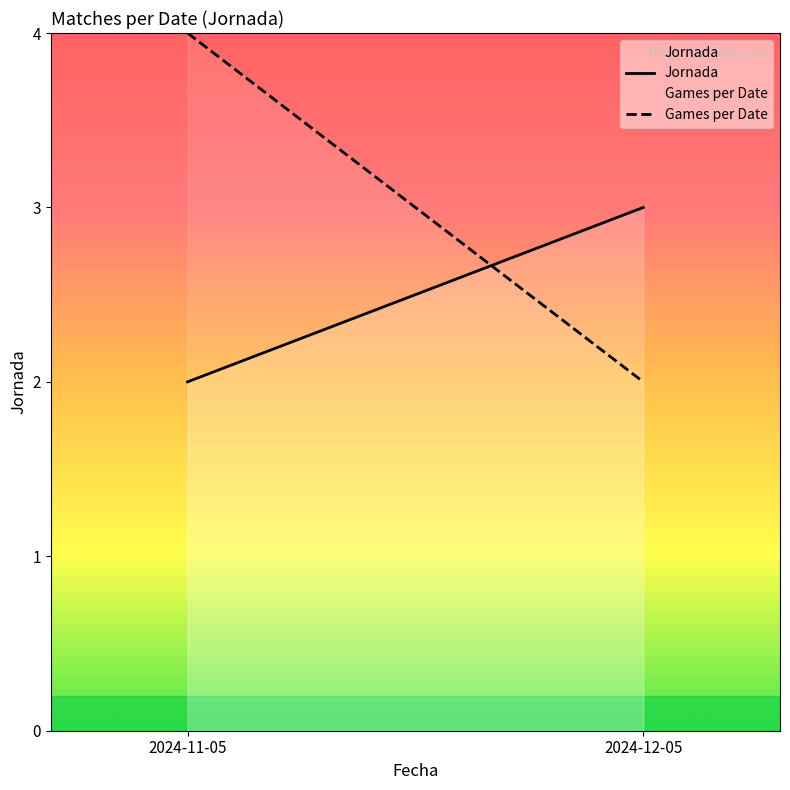

What are all the series names shown in the legend?

Jornada, Games per Date